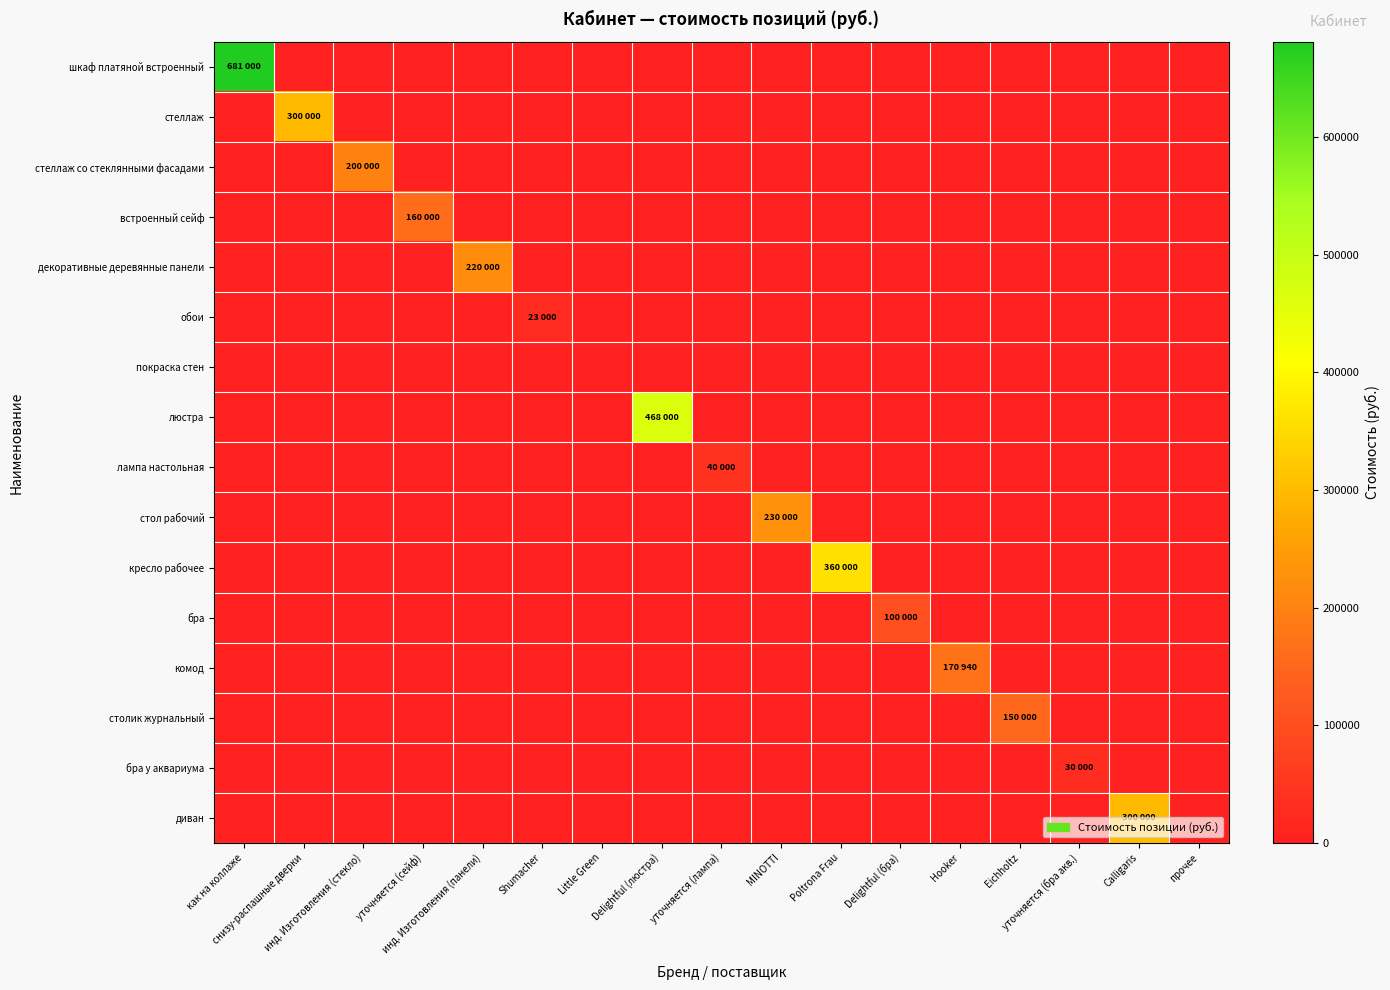

Between уточняется (лампа) and Hooker, which is larger?

уточняется (лампа)